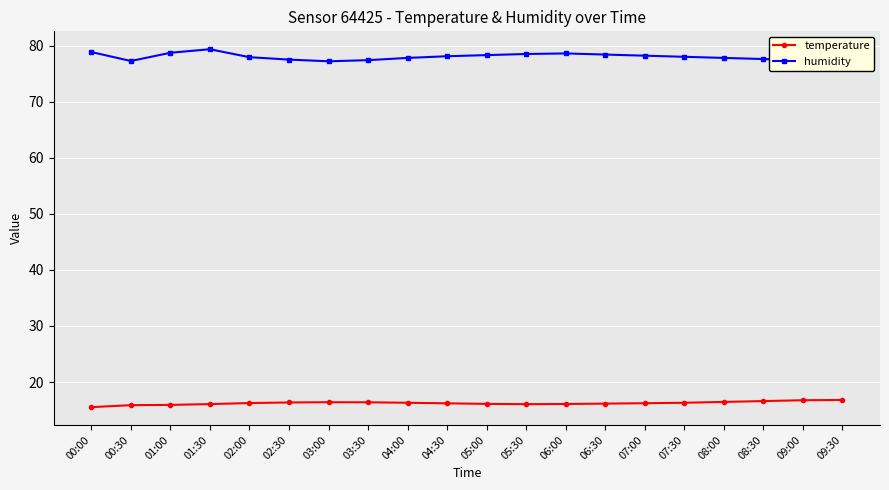

What is the total value across all series at 07:00?

94.4